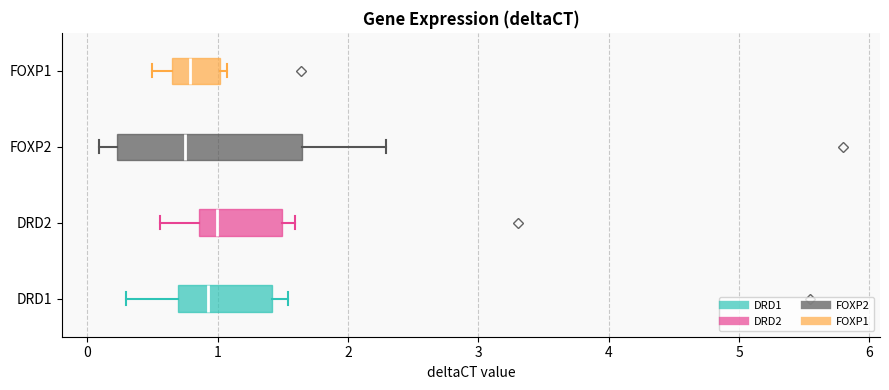

Where does the left whisker of the box for FOXP2 end on the x-axis? The values are not printed on the chart, so give them approximately, as read against the axis.

0.1